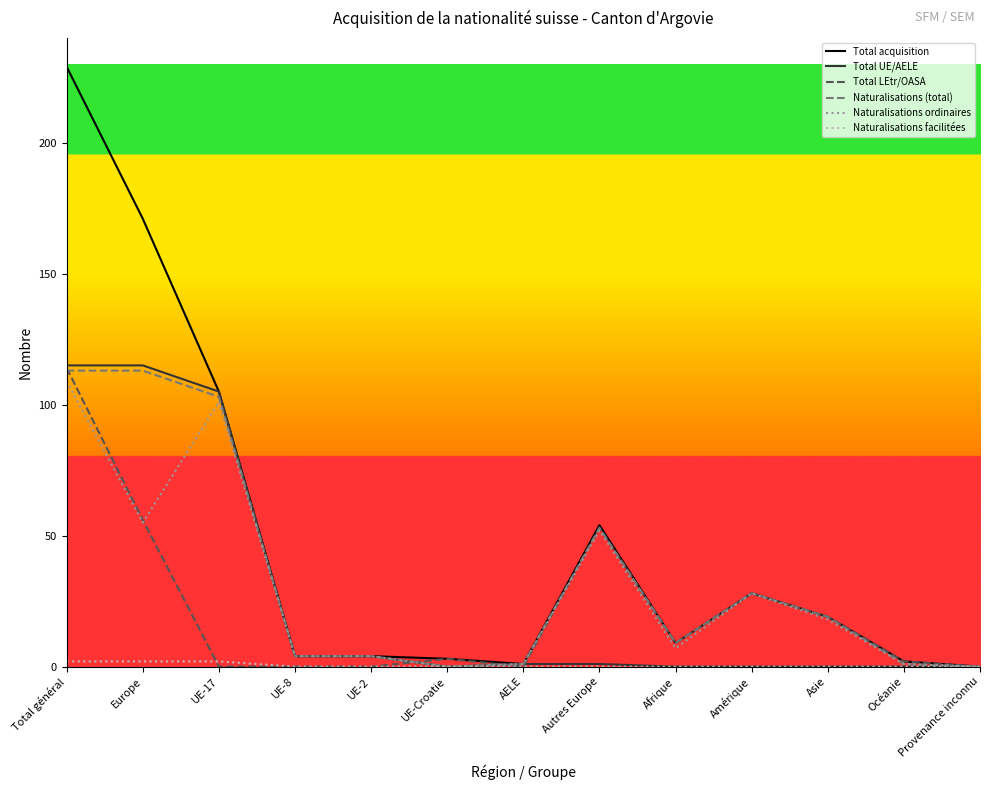

At which category is the sum across all series the highest?

Total général